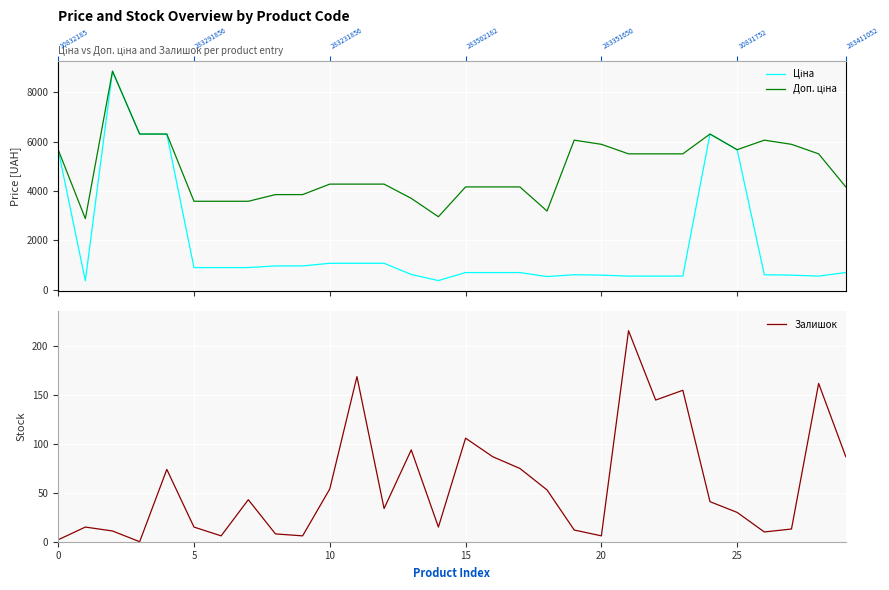

What is the highest value of the Залишок series?

216